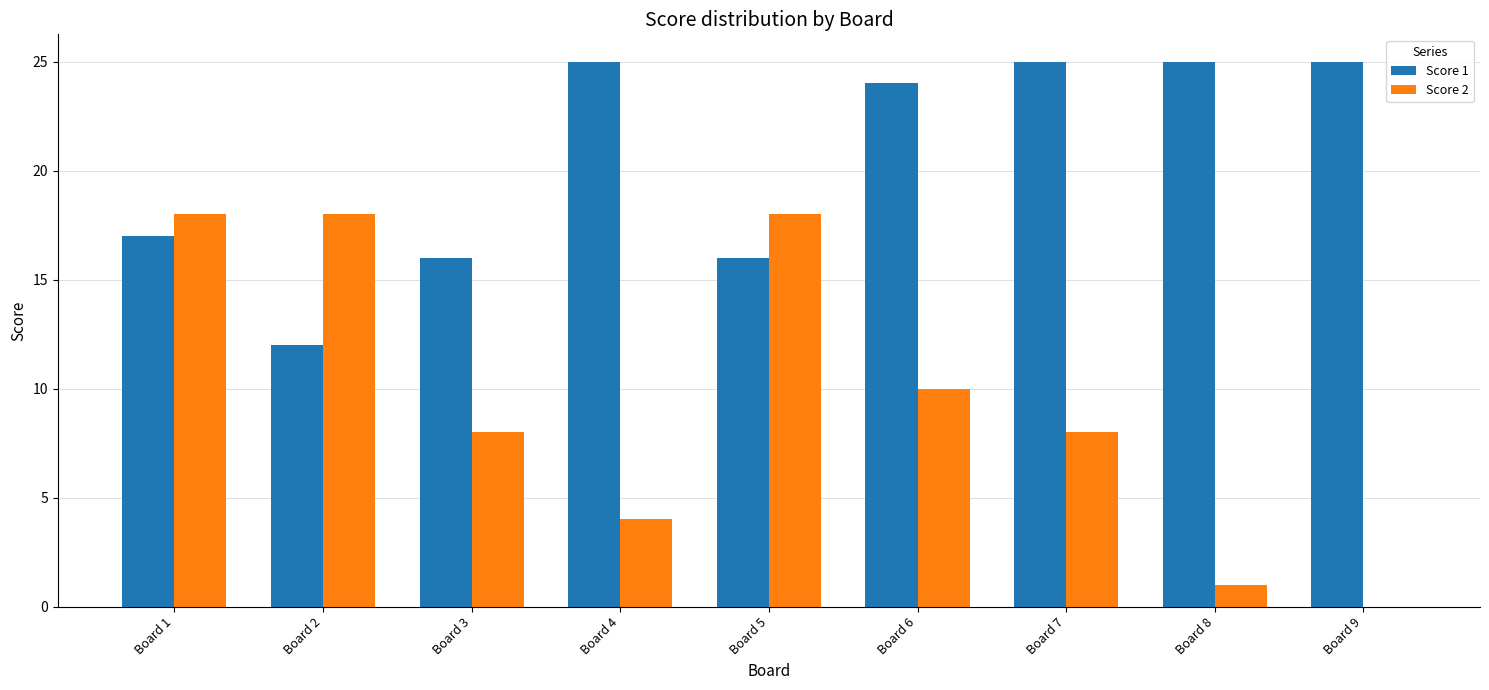

What is the total value across all series at Board 6?

34